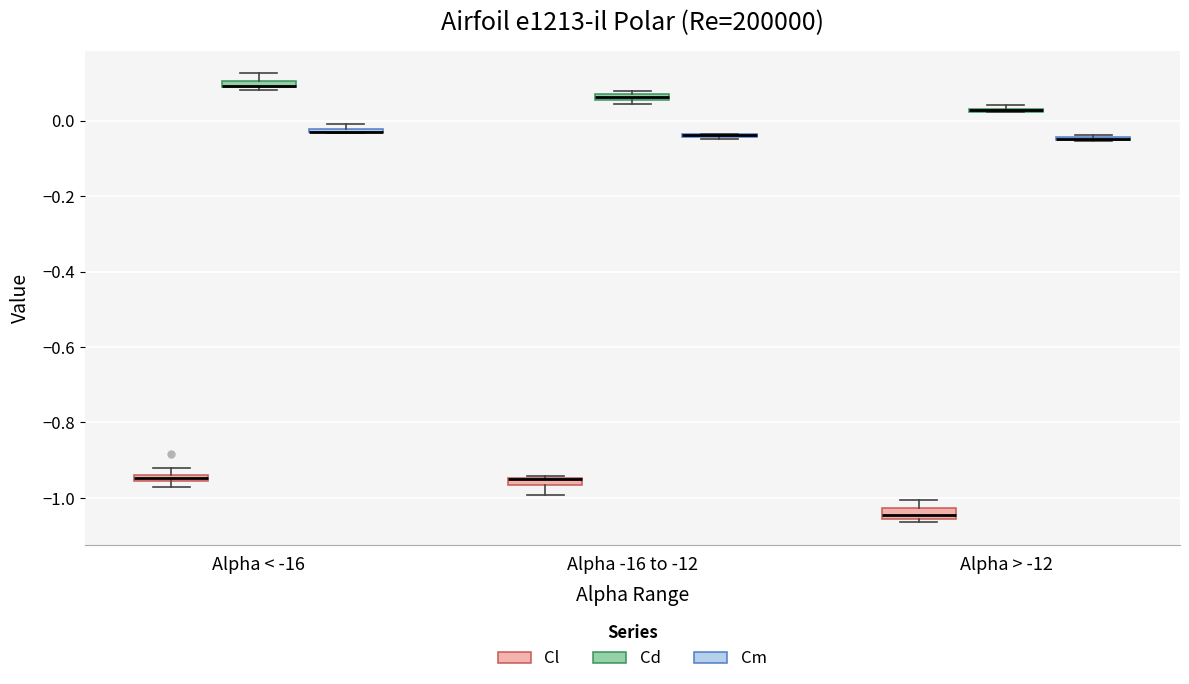

Where is the lower edge of the box for Alpha < -16 (Cl) on the y-axis? The values are not printed on the chart, so give them approximately, as read against the axis.

-0.96